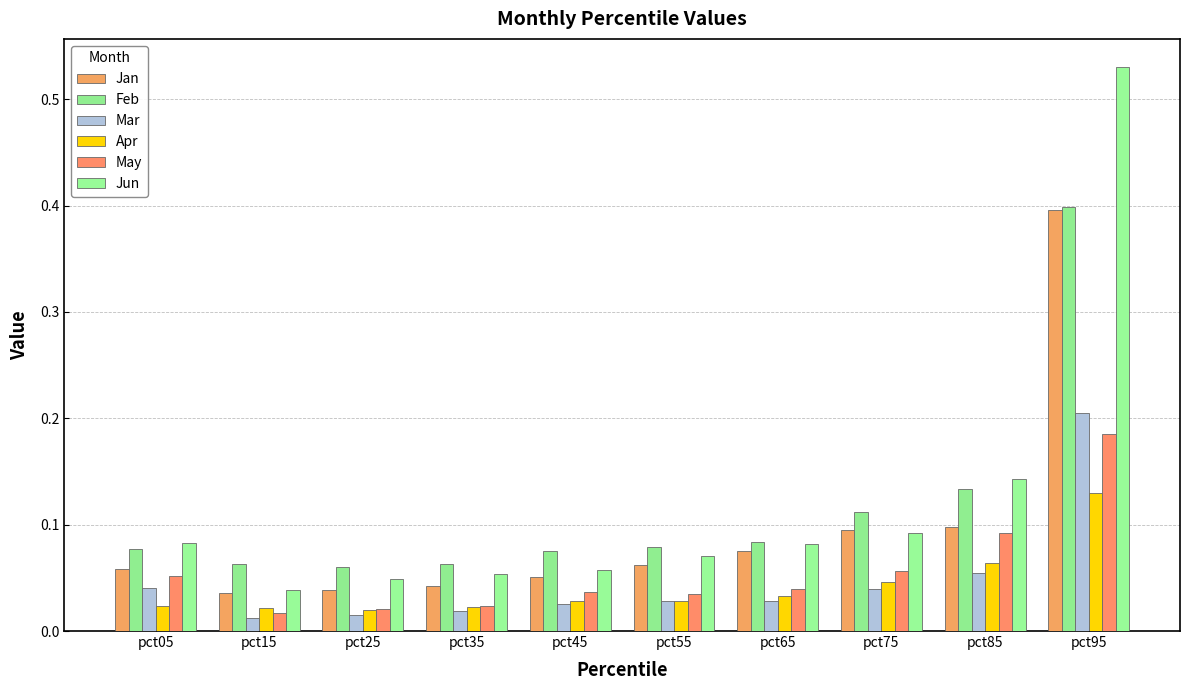

Count the Feb values in the range 0 to 1.

10